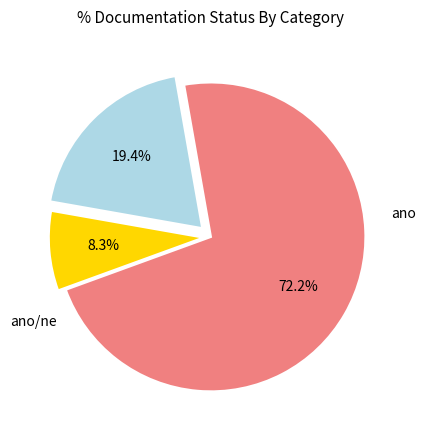

How many segments does this pie chart have?

3